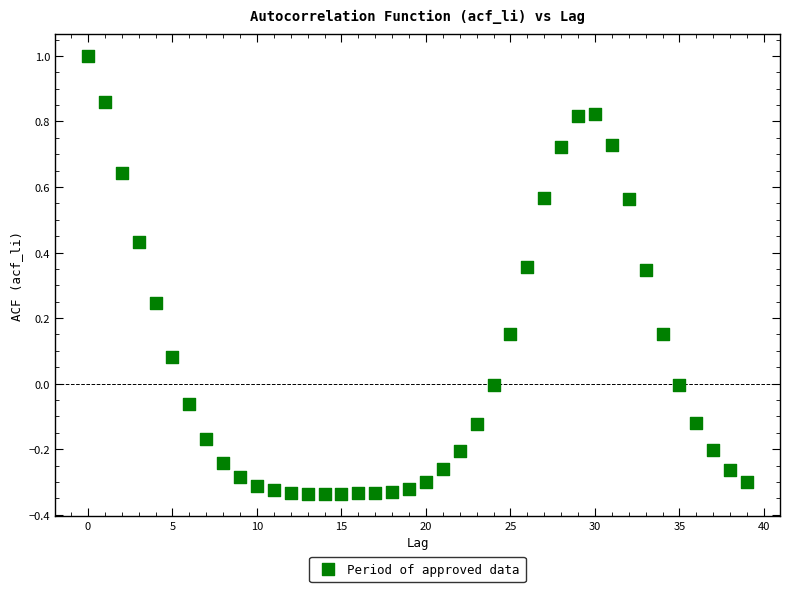

What is the range of Y values (max minus min)?

1.3